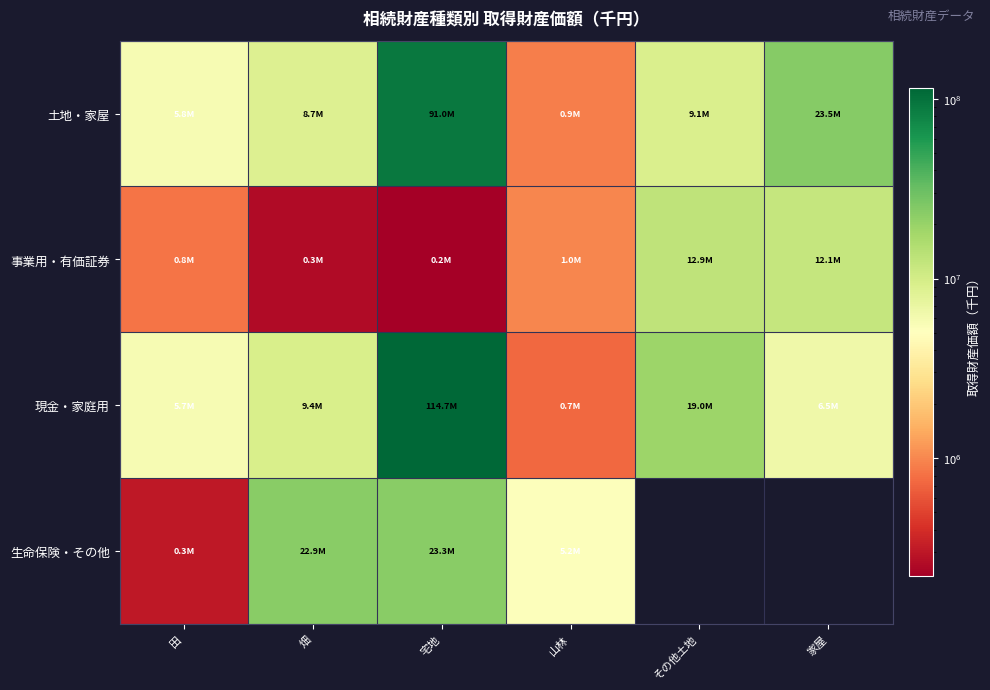

How many data points does each series have?

6